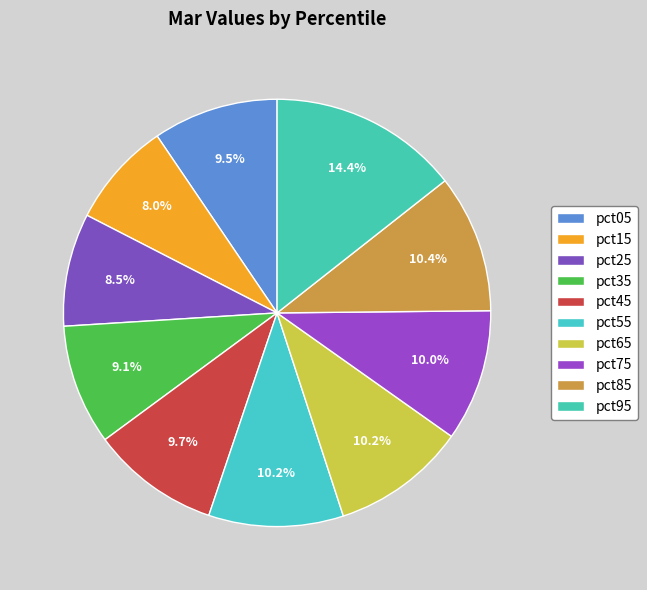

To the nearest percent, what is the difference between the pct35 and pct85 slice percentages?

1%